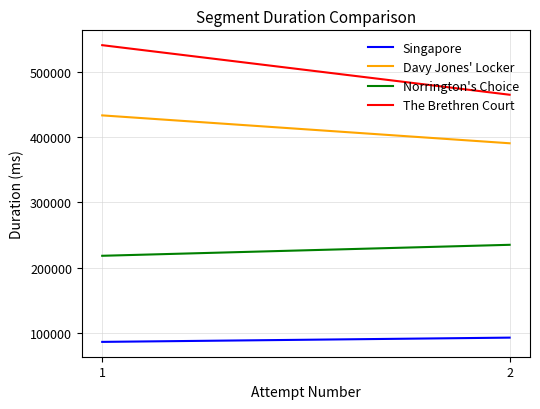

Which series has the widest spread of values?

The Brethren Court